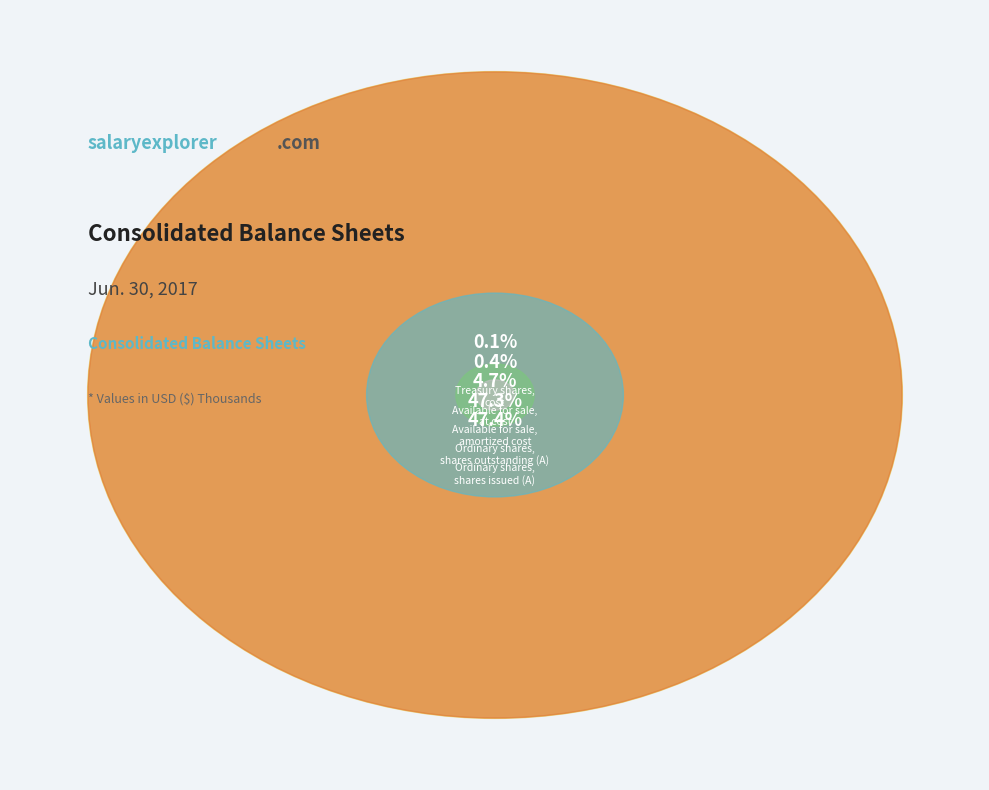

What is the total percentage of Available for sale, amortized cost and Ordinary shares, shares outstanding (A)?

52.0%